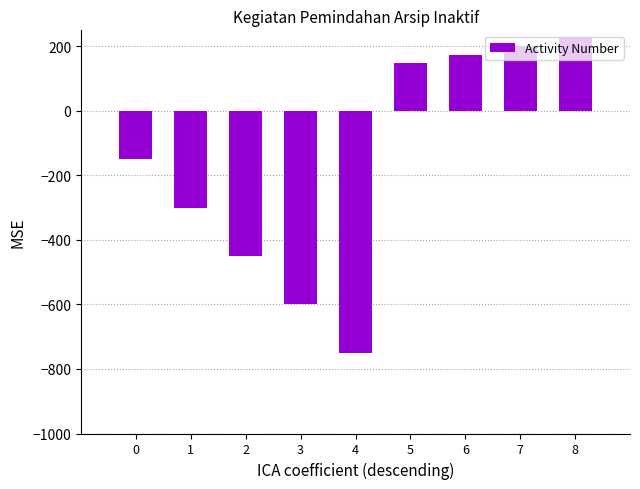

The chart shows a value of -230 at 0. True or false?

False